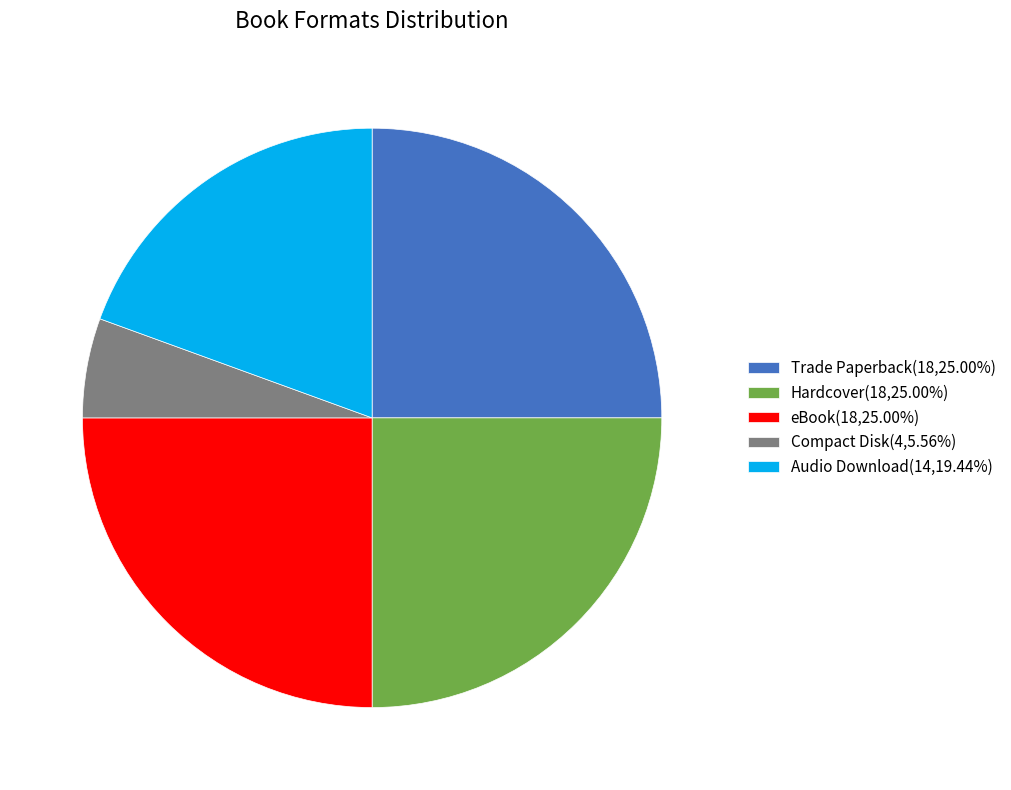

Is the sum of Audio Download(14,19.44%) and Hardcover(18,25.00%) greater than half?

No